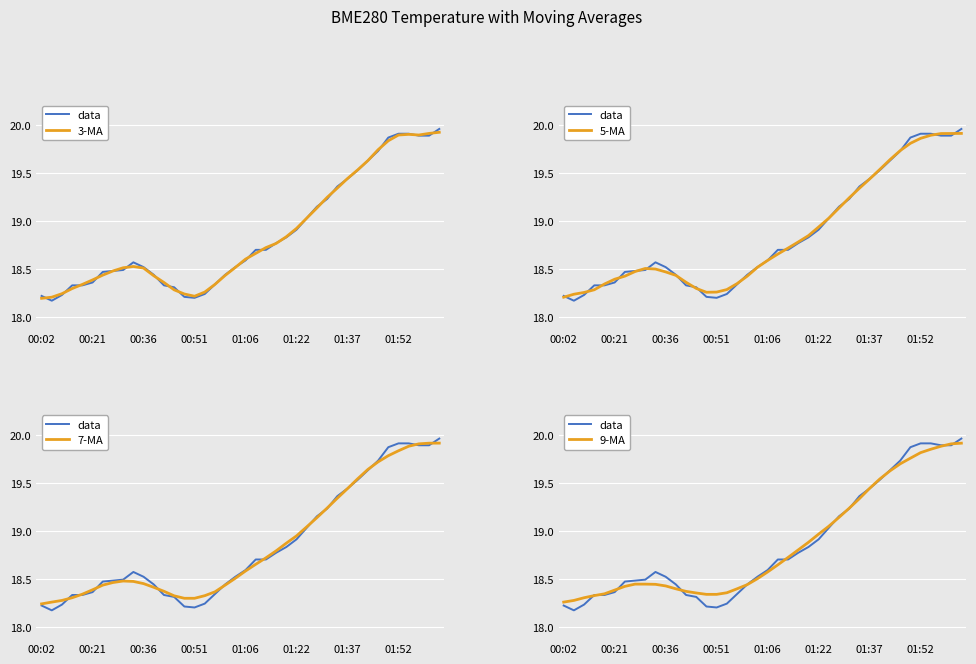

Does the chart display data point markers on the line(s)?

No